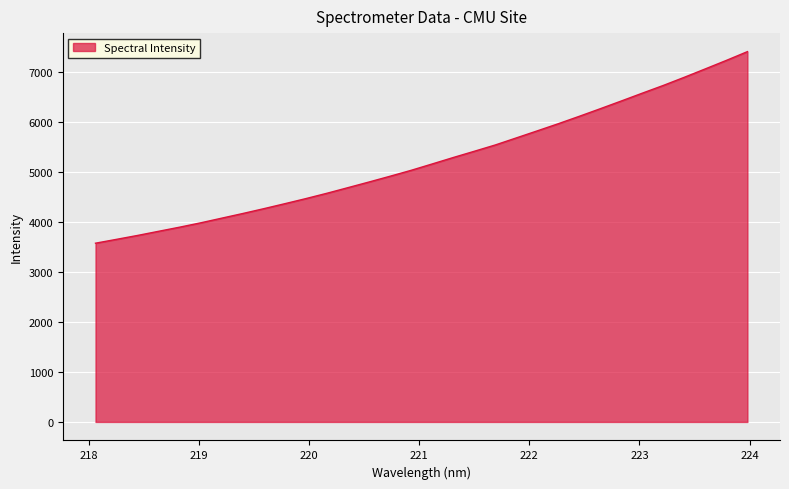

How many lines are shown in the chart?

1